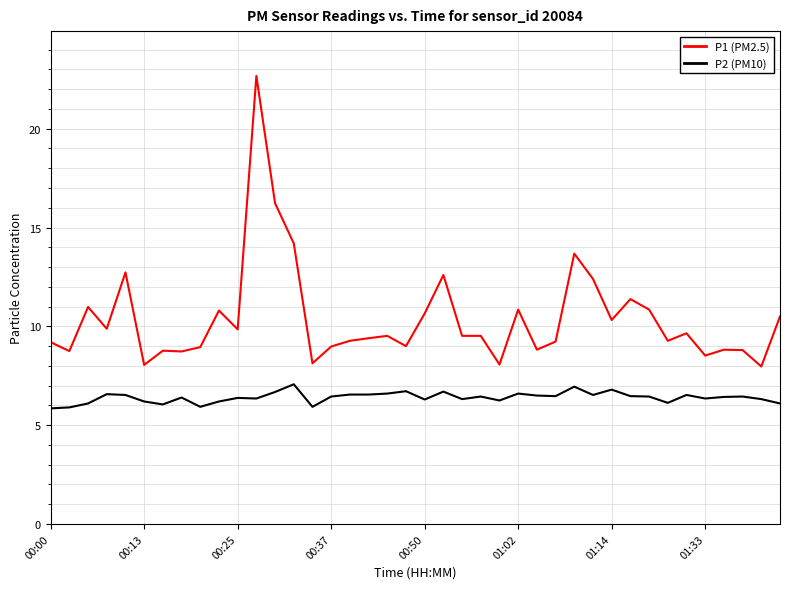

What is the lowest value of the P1 (PM2.5) series?

8.0